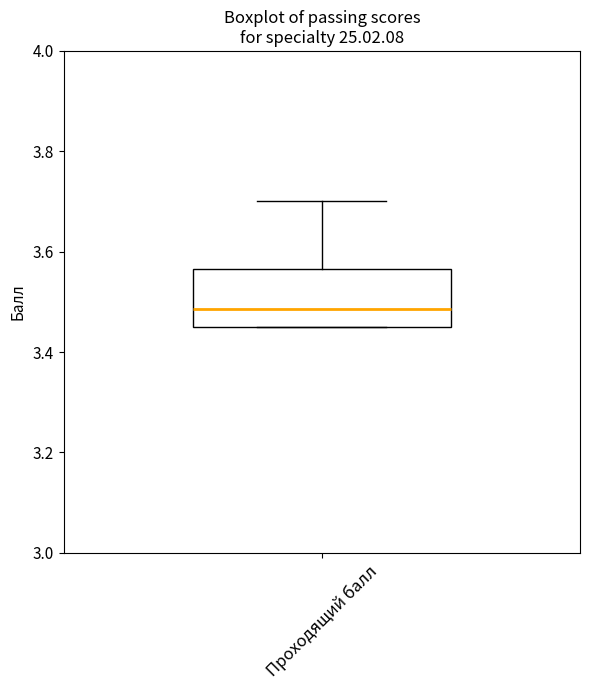

Where does the upper whisker of the box for Проходящий балл end on the y-axis? The values are not printed on the chart, so give them approximately, as read against the axis.

3.70